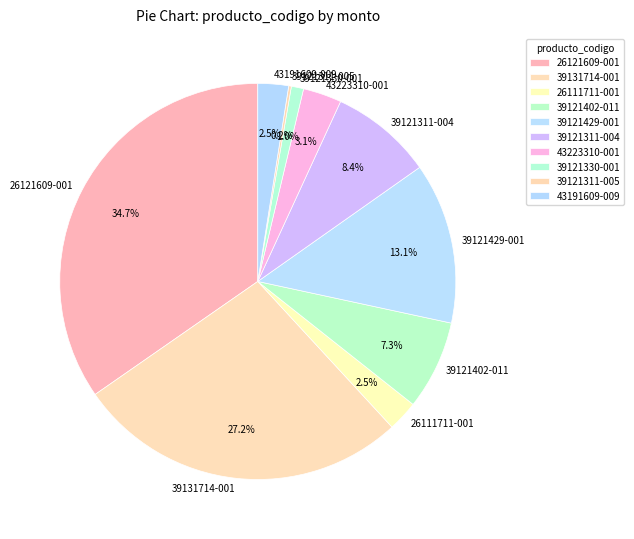

Between 39121429-001 and 43223310-001, which is larger?

39121429-001